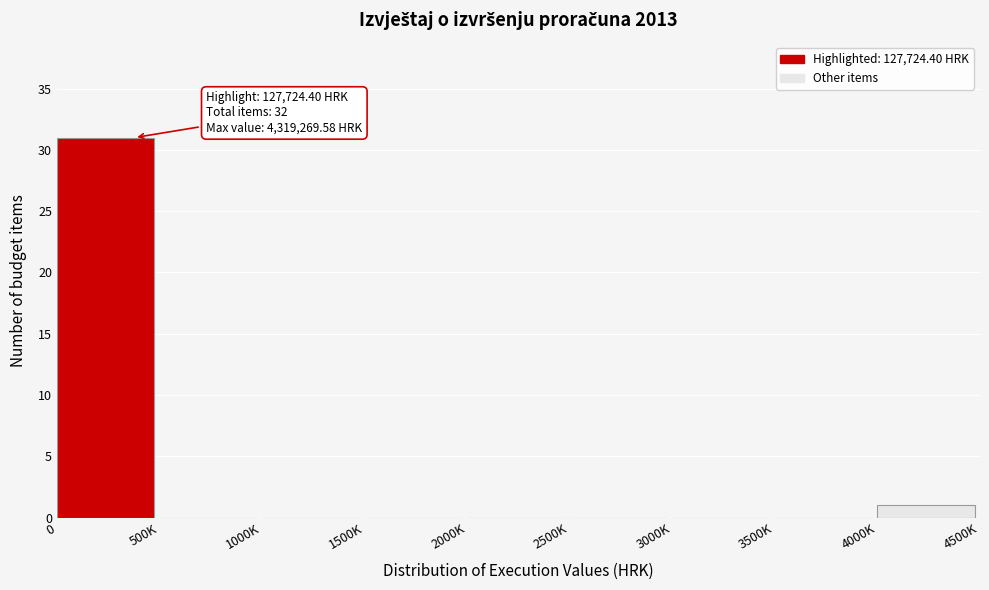

Reading left to right, what are all the values shown in this chart?

0=31	500K=0	1000K=0	1500K=0	2000K=0	2500K=0	3000K=0	3500K=0	4000K=1